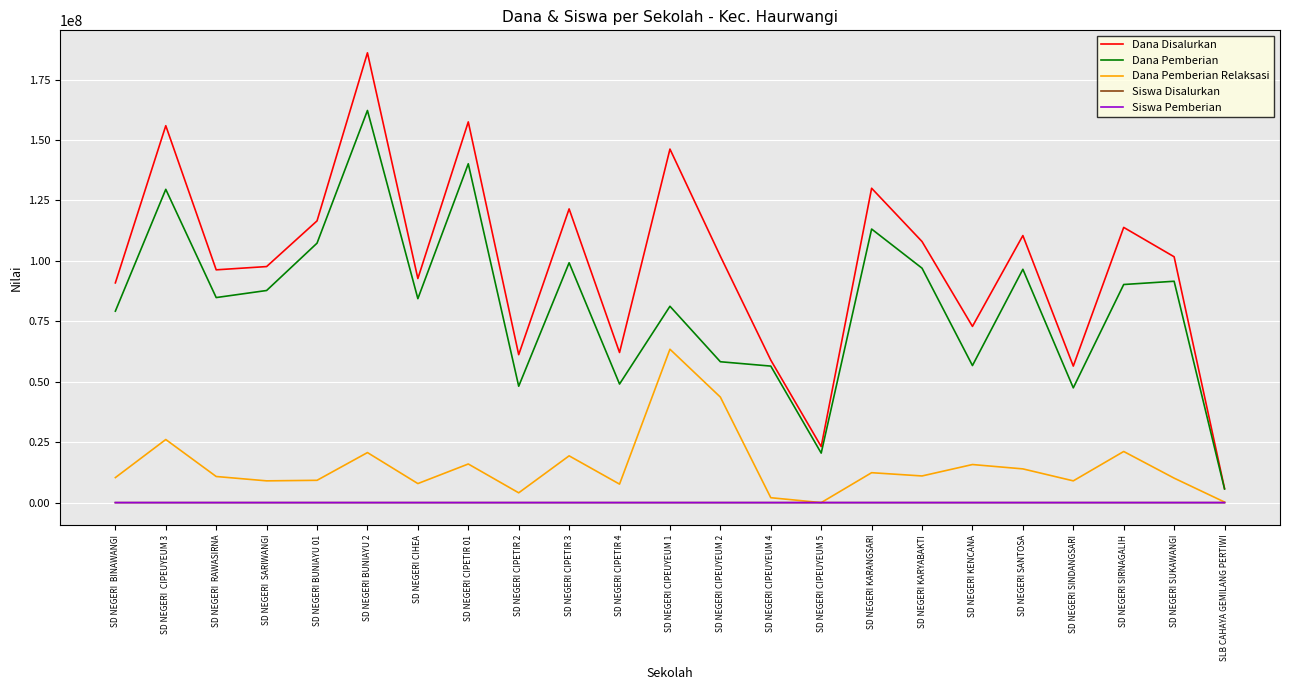

What is the highest value of the Dana Pemberian series?

162225000